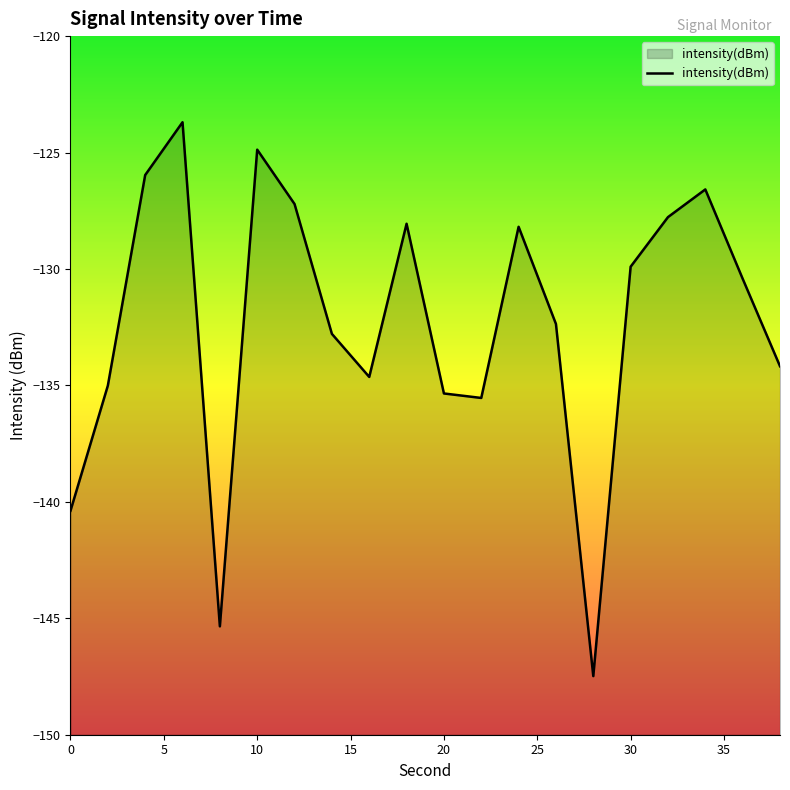

What is the minimum value shown in the chart?

-147.5